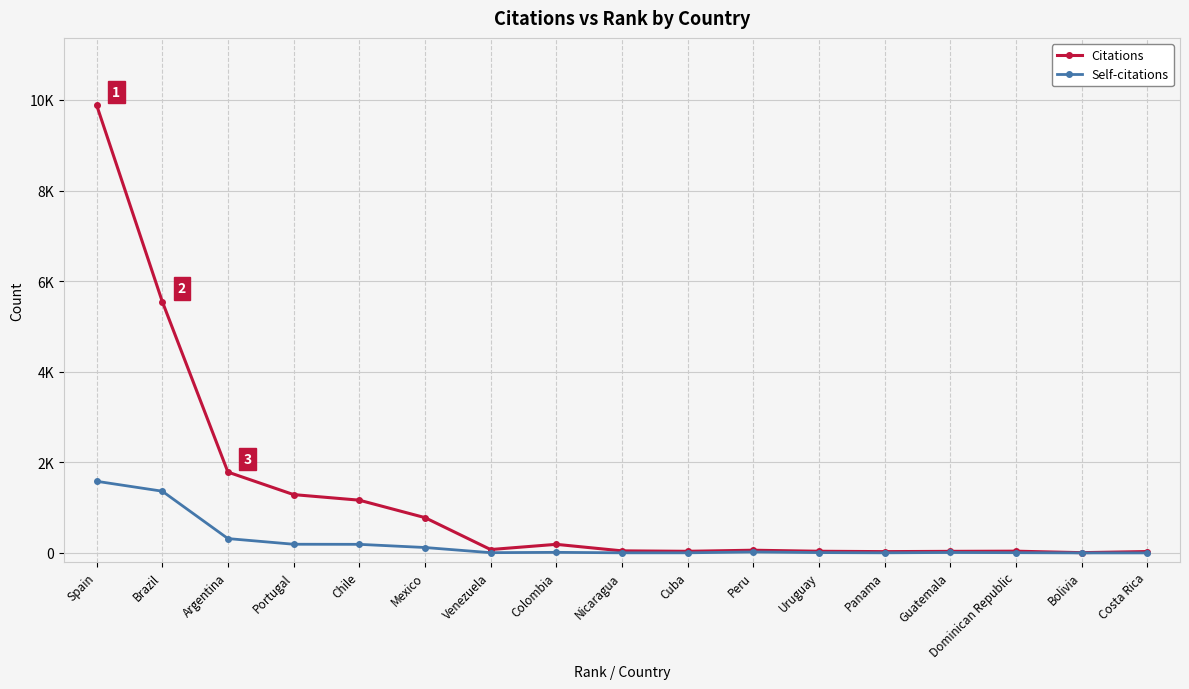

True or false: Citations has more than 2 interior local peaks.

True